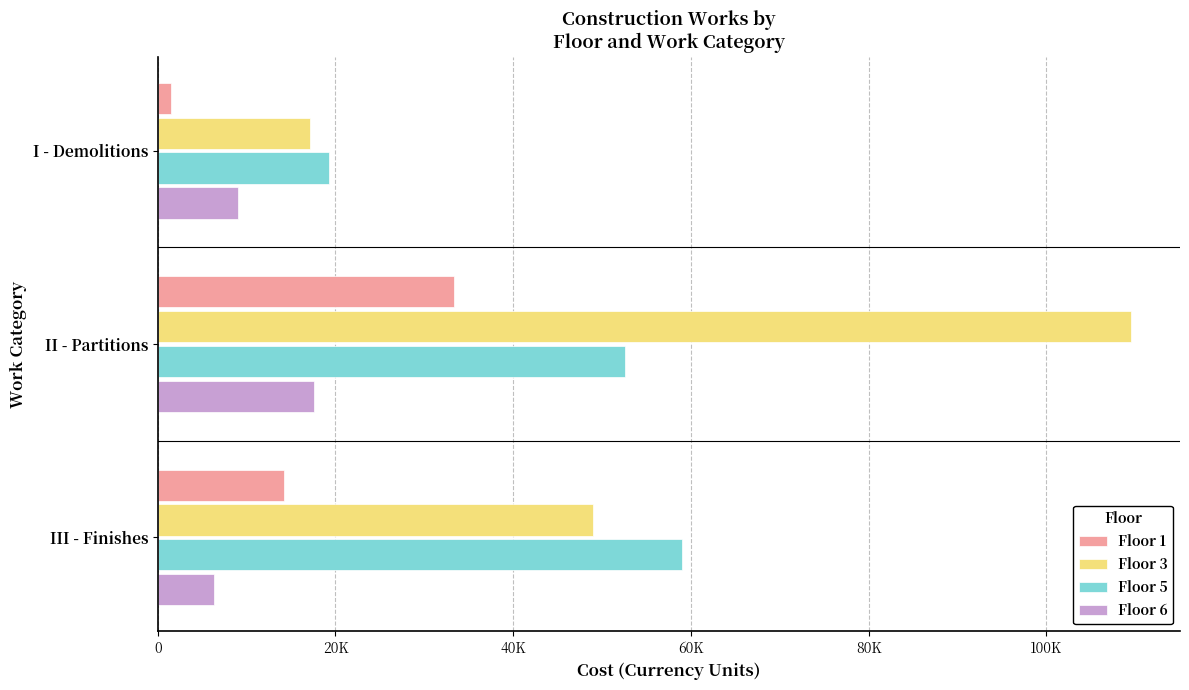

Reading right to left, what are all the values shown in this chart?

Floor 1: 14161.0	33376.8	1500.0
Floor 3: 48999.8	109577.6	17153.5
Floor 5: 59034.9	52621.2	19273.7
Floor 6: 6314.0	17540.6	9030.2